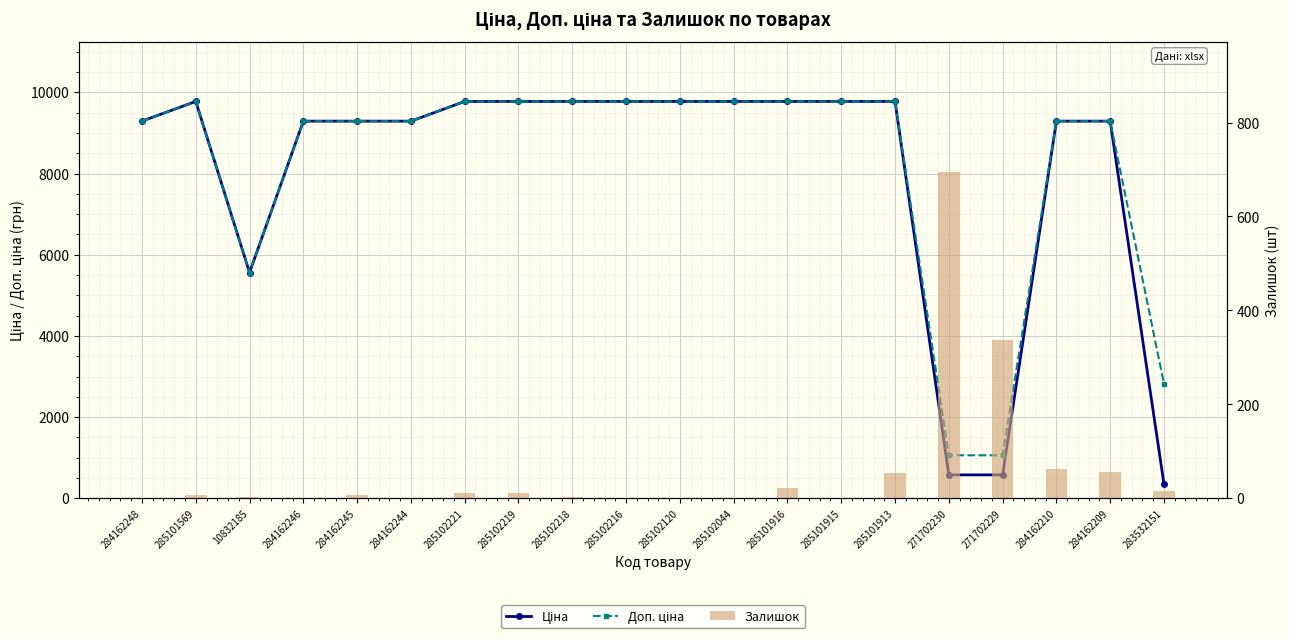

The value of Доп. ціна at 285101913 is 9775.5. True or false?

True